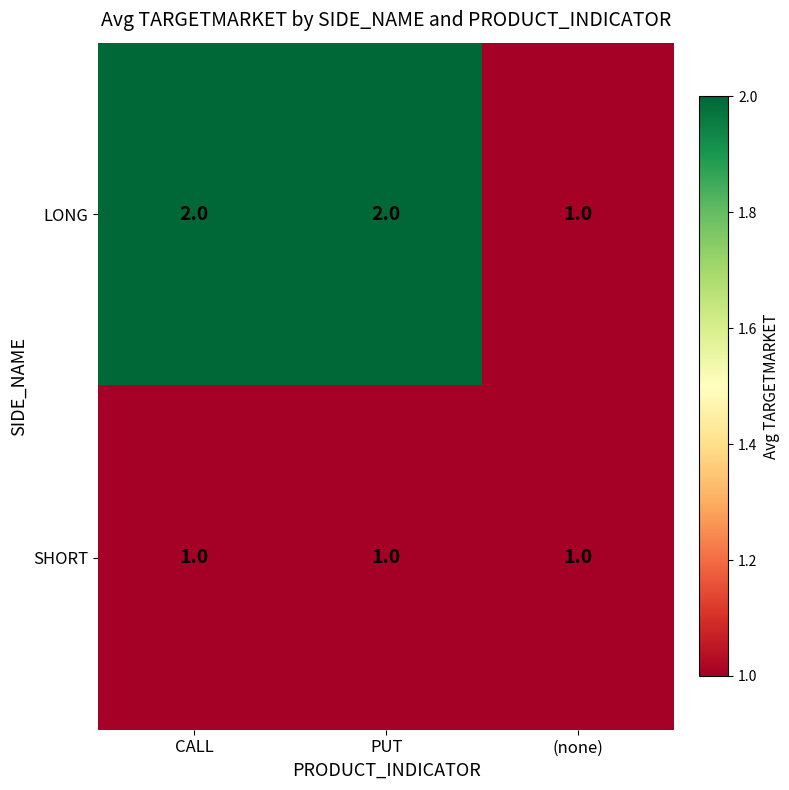

Reading left to right, transcribe all the data shown in this chart.

LONG: 2	2	1
SHORT: 1	1	1